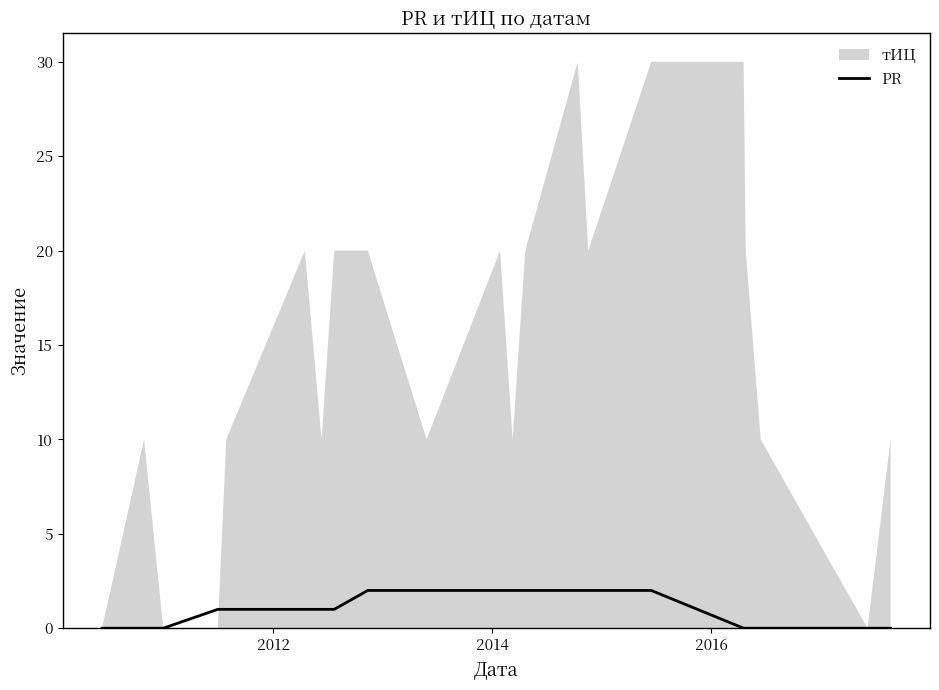

The chart shows a value of 3 at 14. True or false?

False